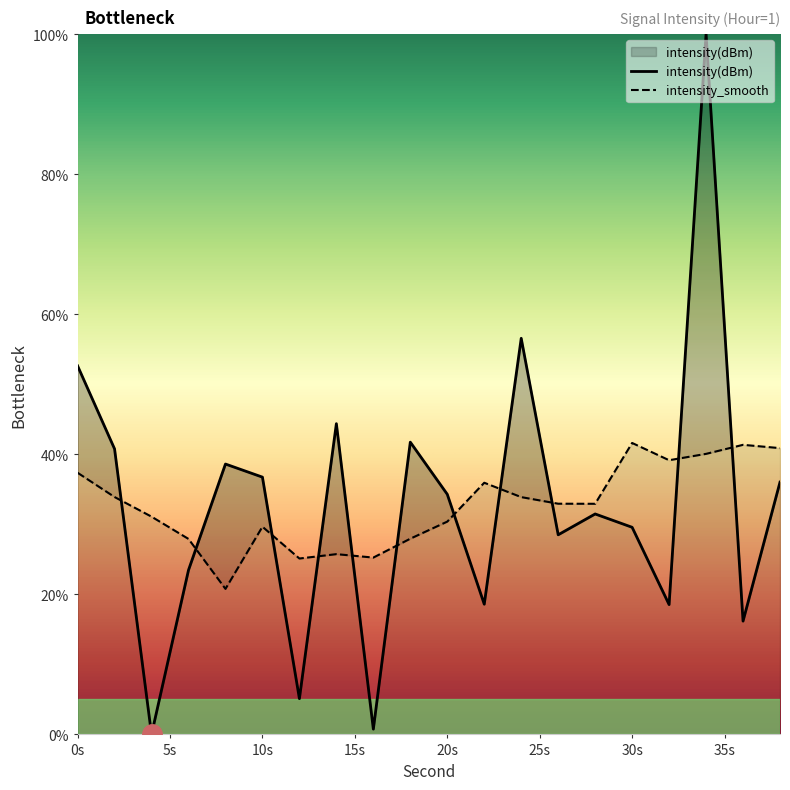

What is the value of the intensity_smooth point at the 10th from the left?

28.0